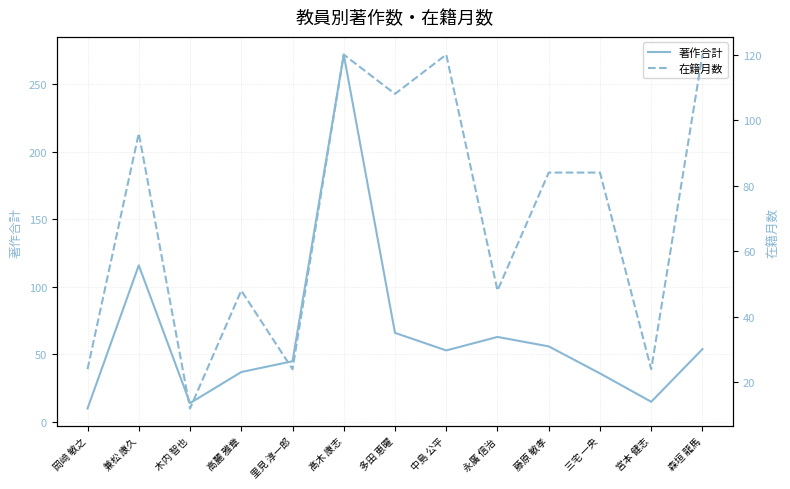

Which series has the largest total across all categories?

在籍月数